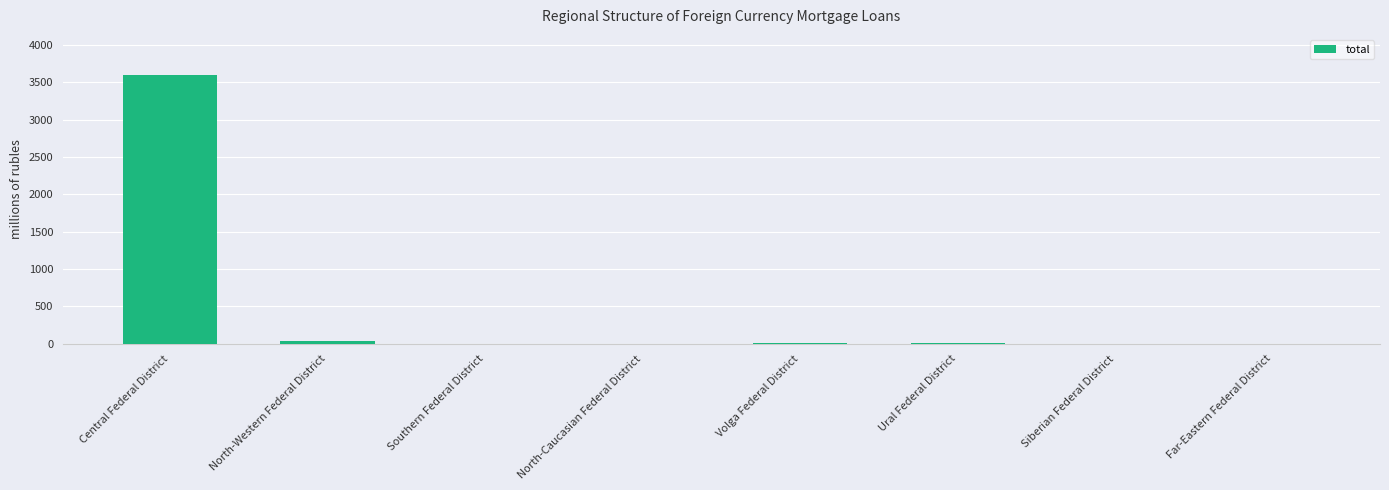

Between Central Federal District and Southern Federal District, which is larger?

Central Federal District